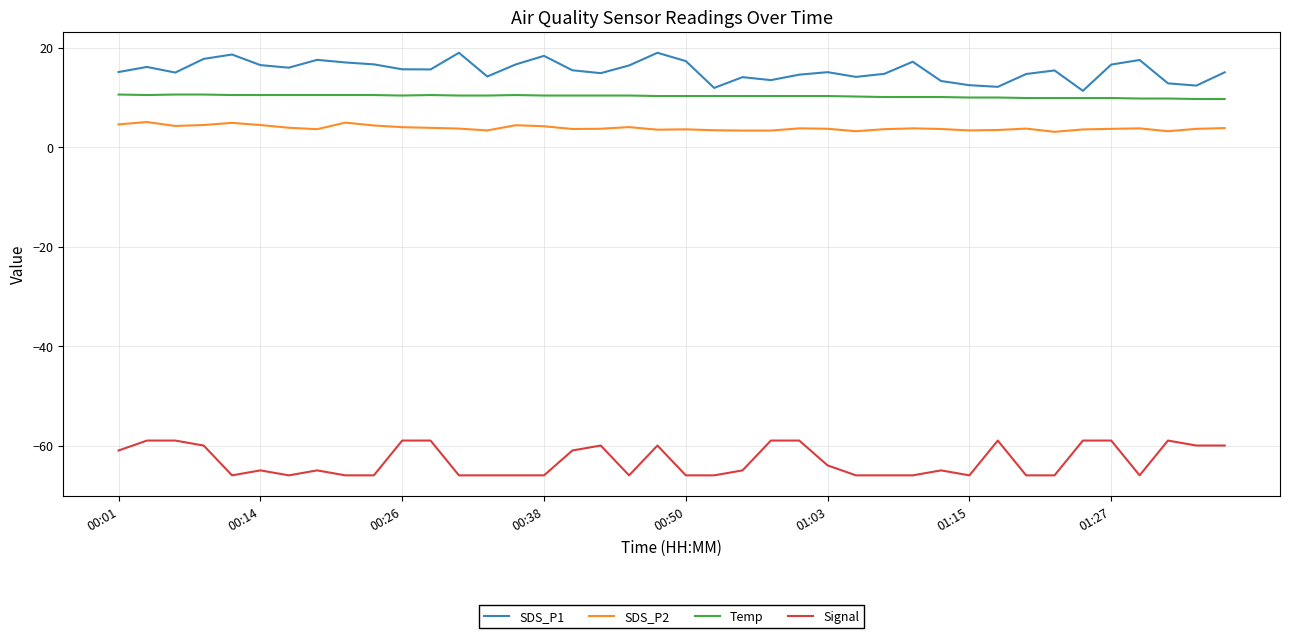

What are all the series names shown in the legend?

SDS_P1, SDS_P2, Temp, Signal